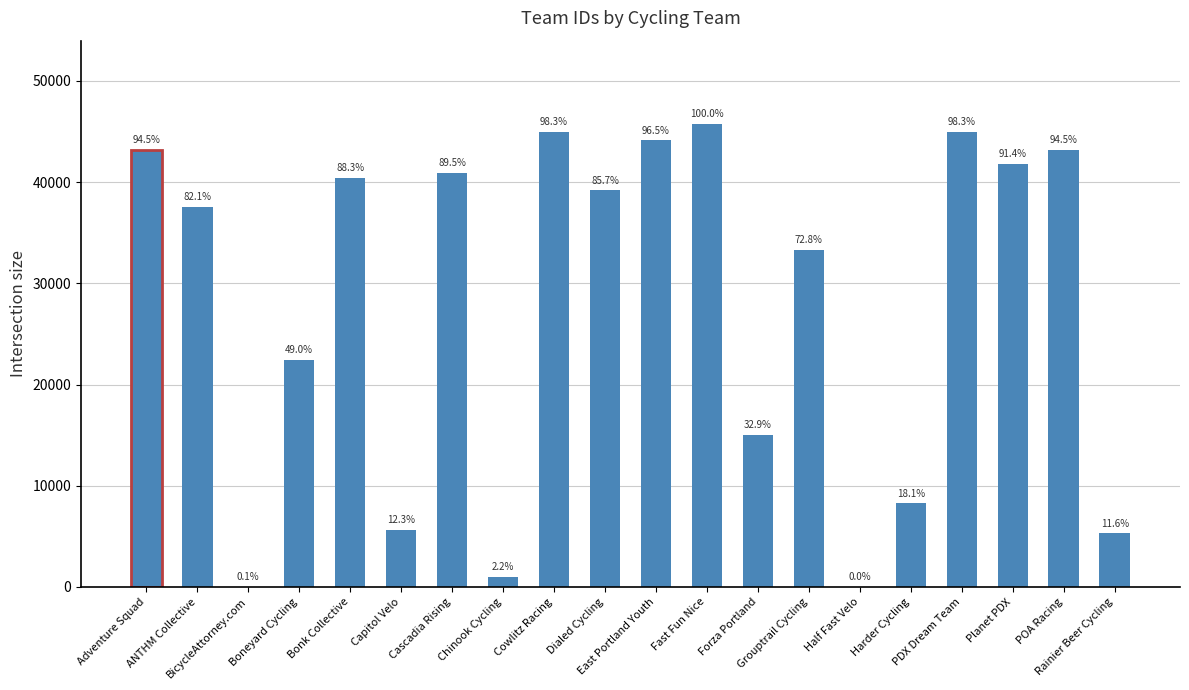

Where is the data nearest to the value 22884?

Boneyard Cycling